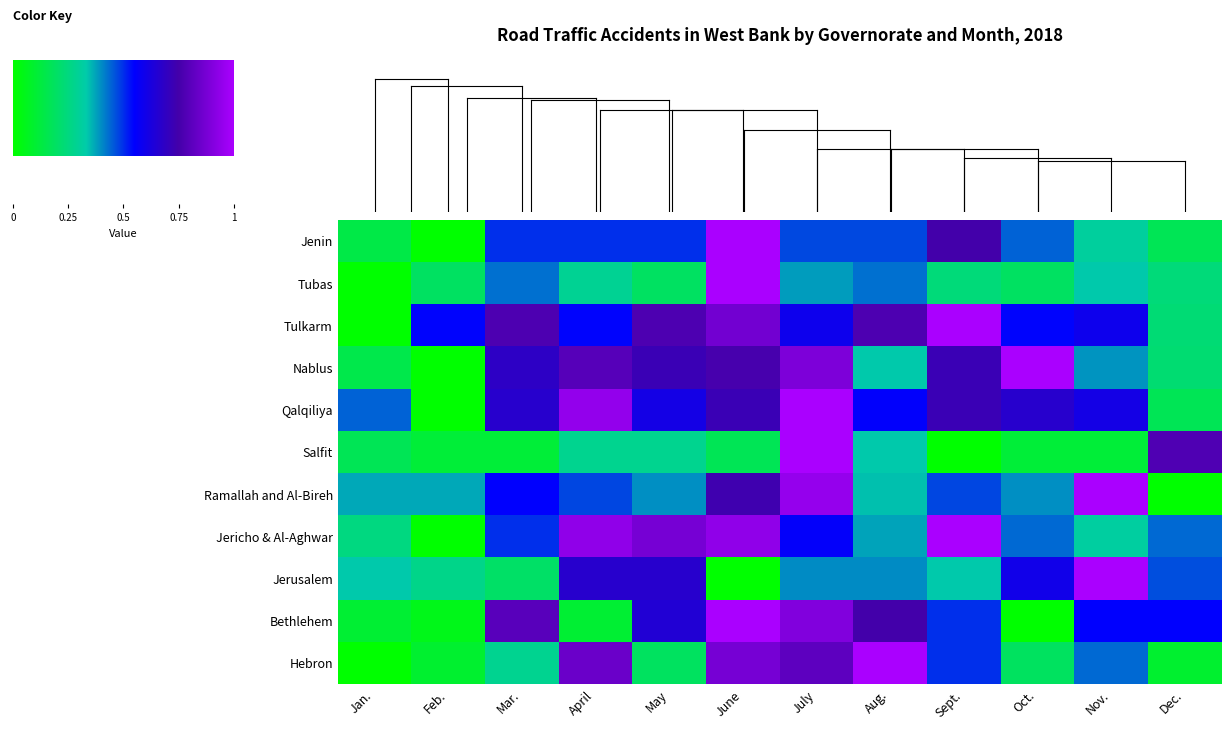

At which label is Jerusalem closest to 0?

June